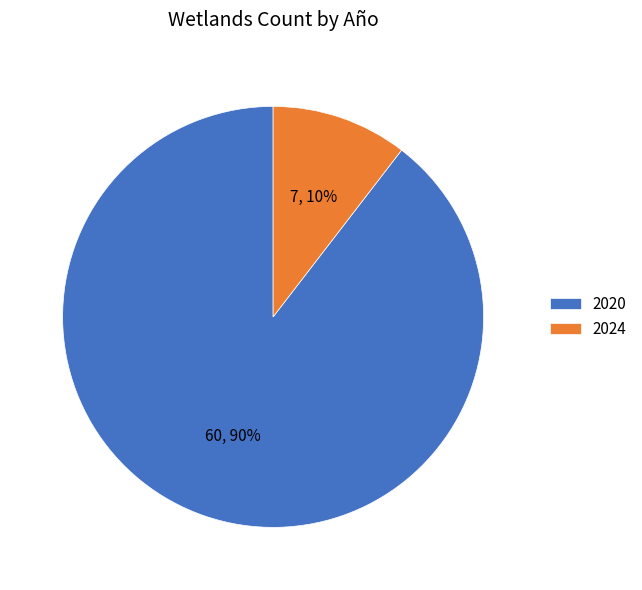

How many segments does this pie chart have?

2